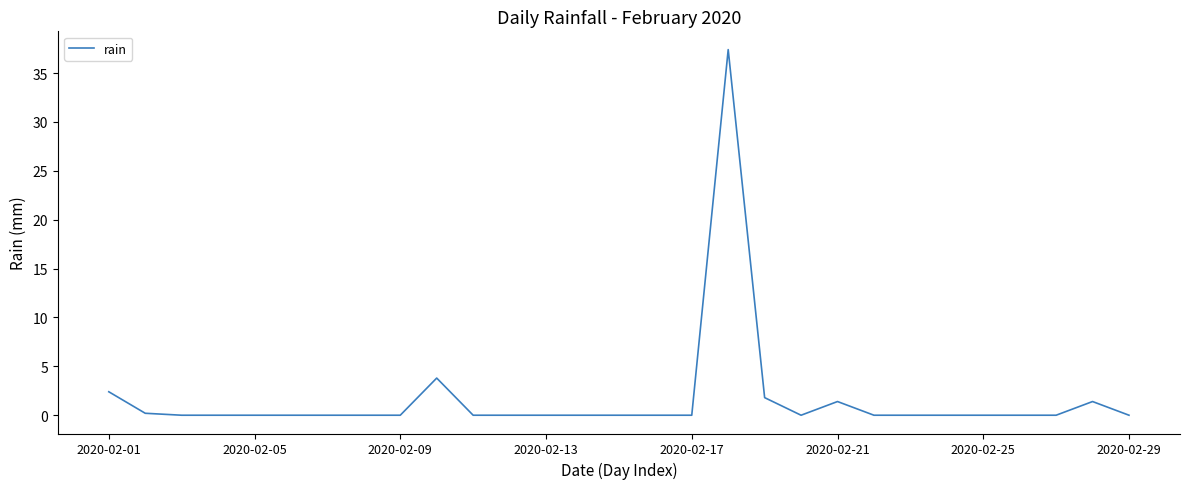

What is the difference between the maximum and minimum values?

37.4